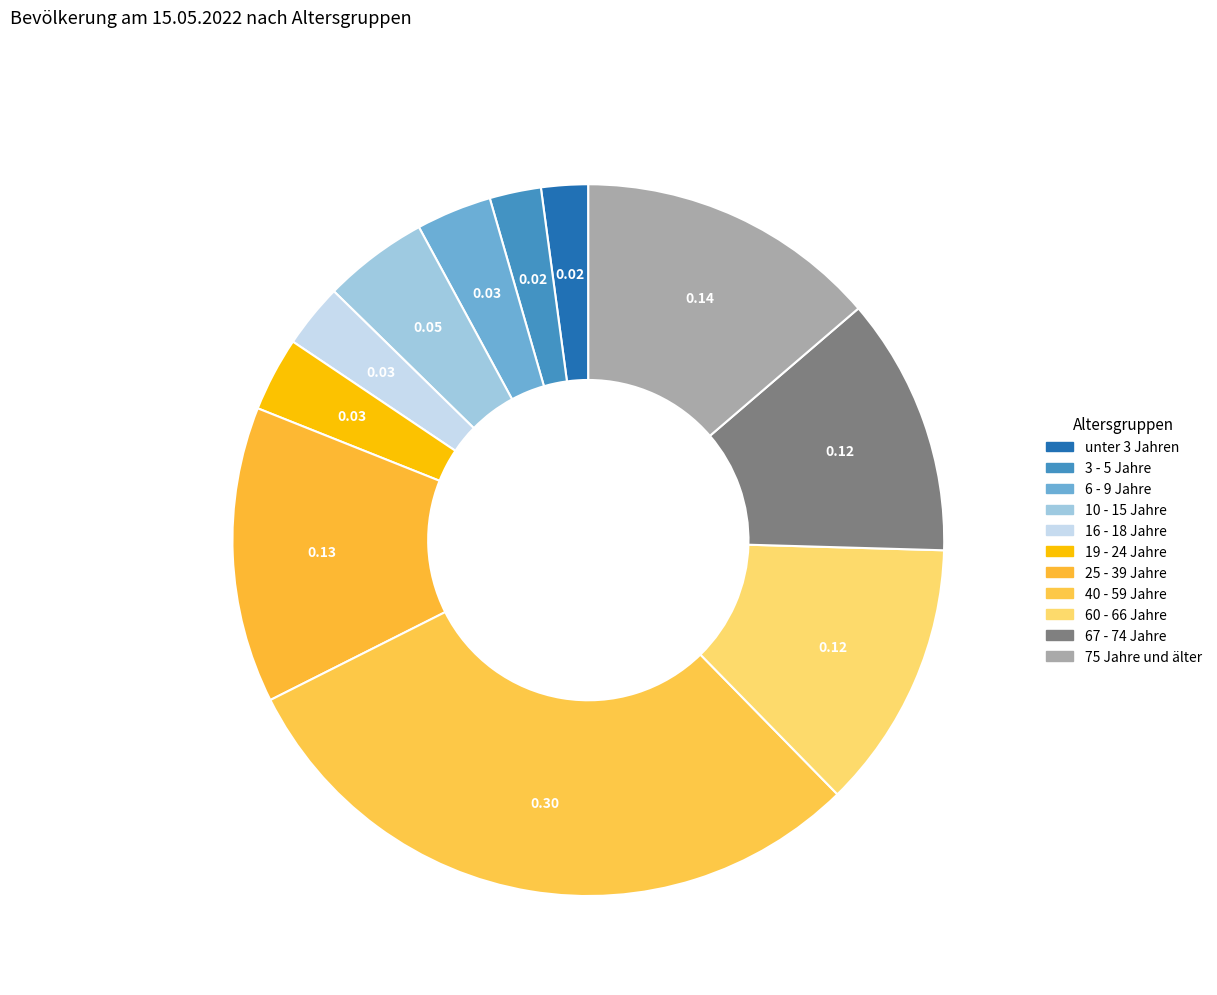

Does 67 - 74 Jahre represent more than half of the total?

No